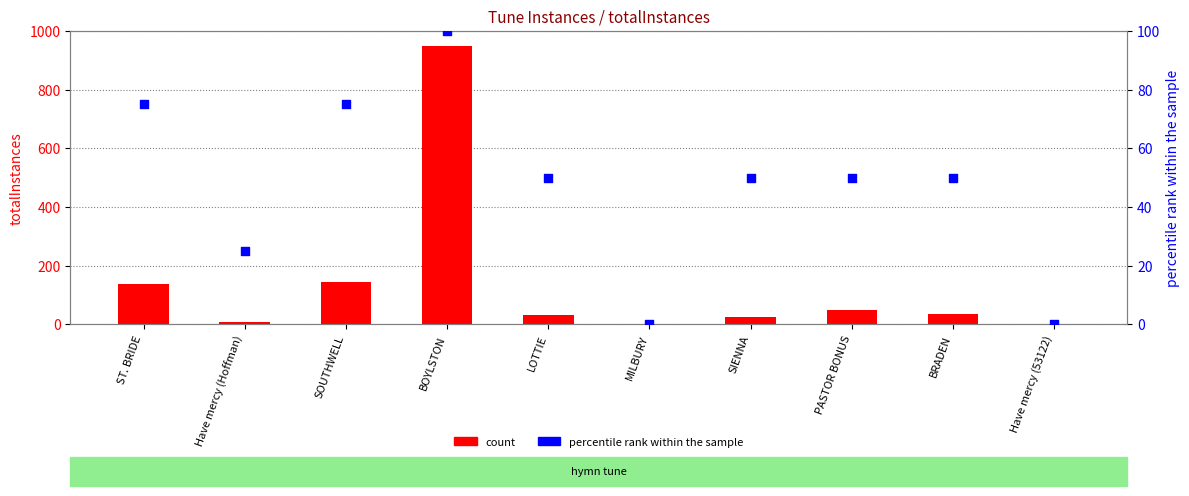

Which series has the largest Y range (max minus min)?

count